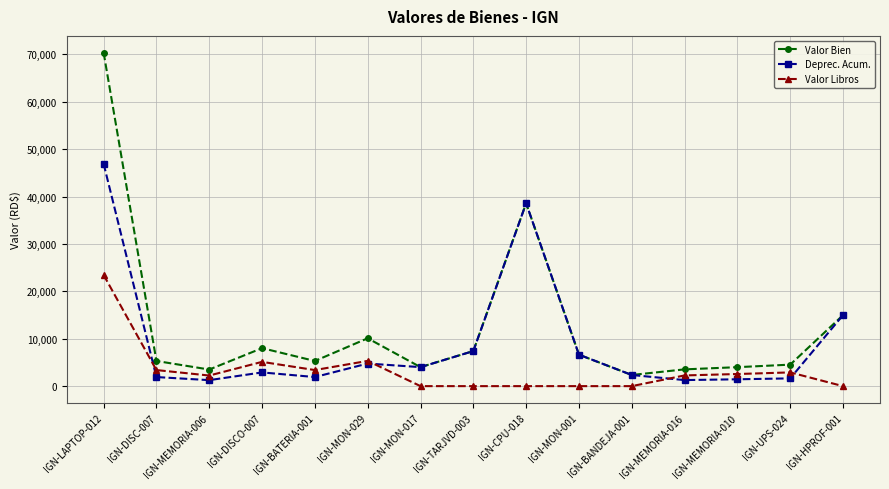

At which category is the sum across all series the highest?

IGN-LAPTOP-012